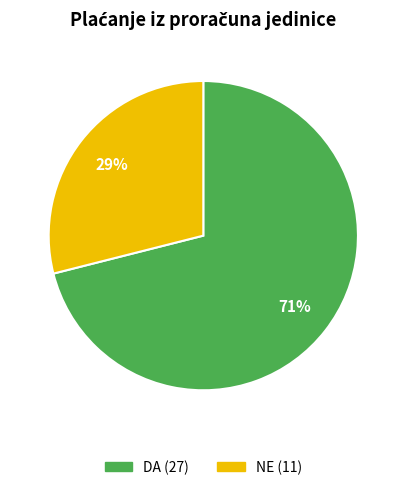

Approximately how many times larger is the value at NE compared to DA?

0.4